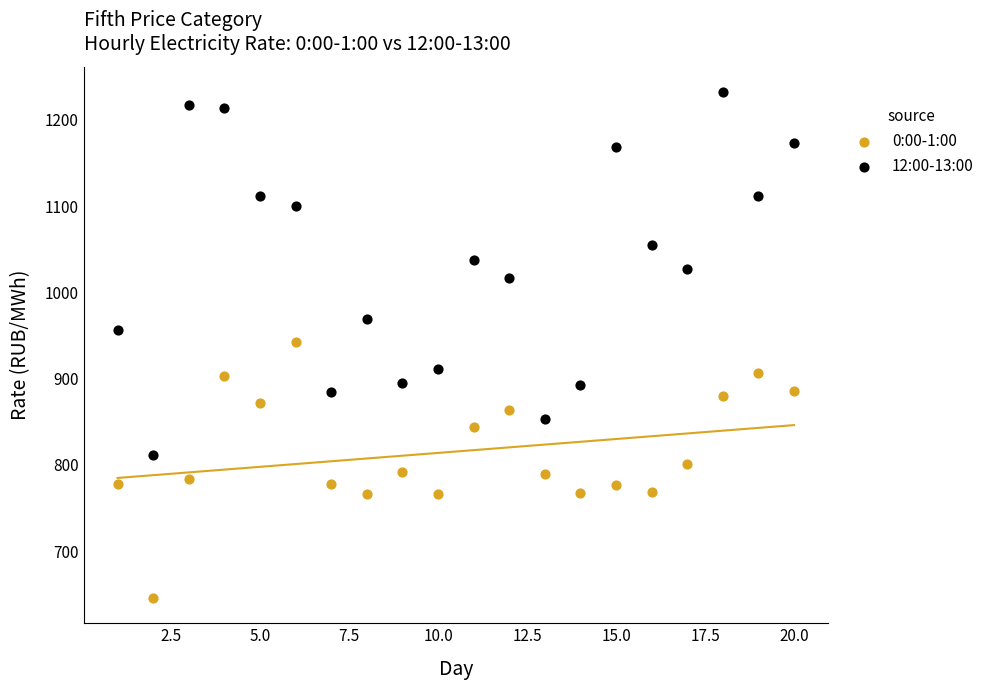

What are all the series names shown in the legend?

0:00-1:00, 12:00-13:00